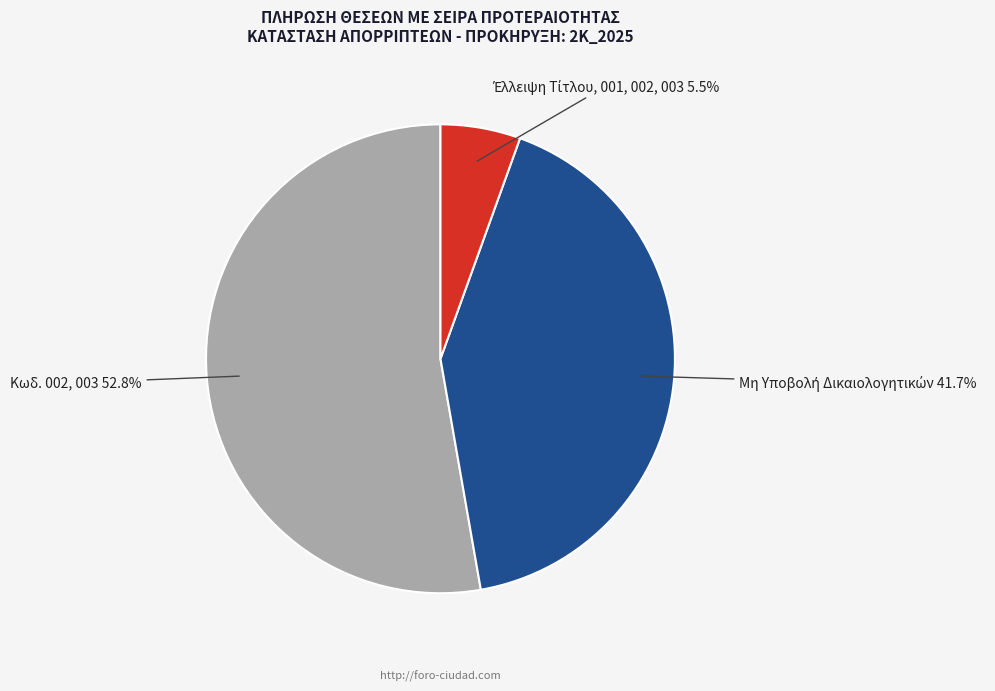

Does any single category account for the majority?

Yes